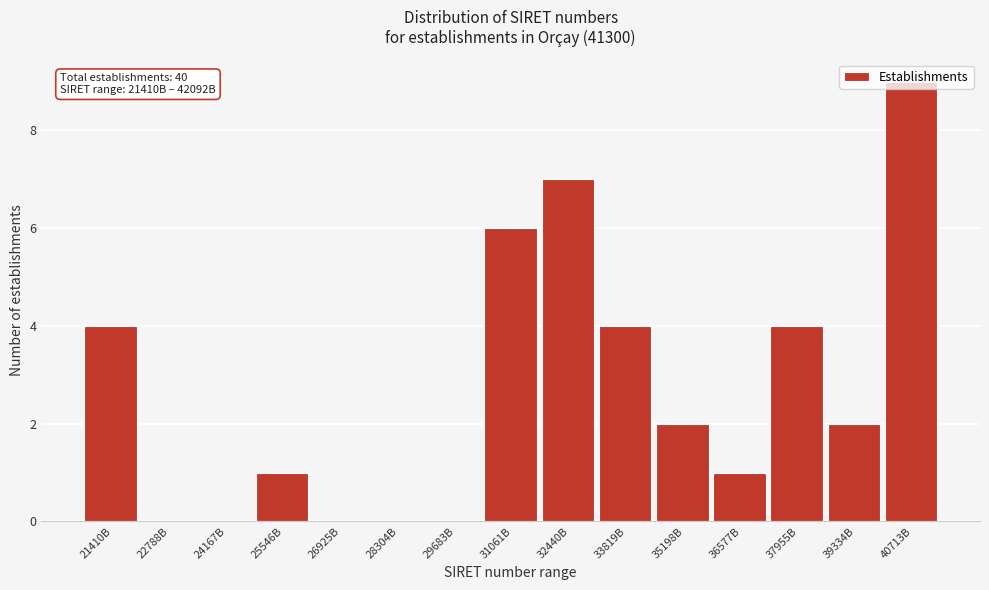

What is the sum of the values at 21410B and 36577B?

5